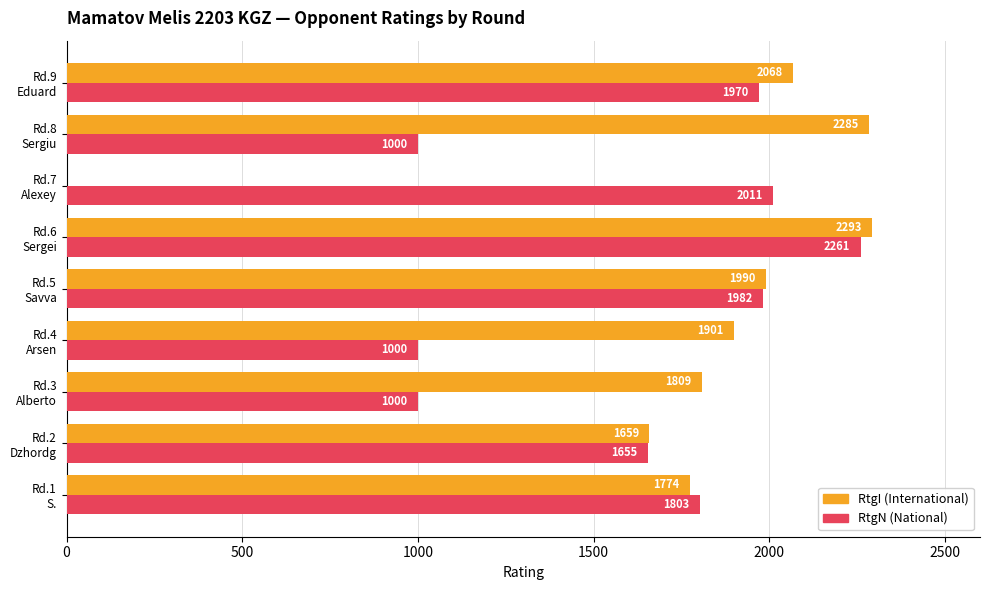

What is the greatest value displayed?

2293